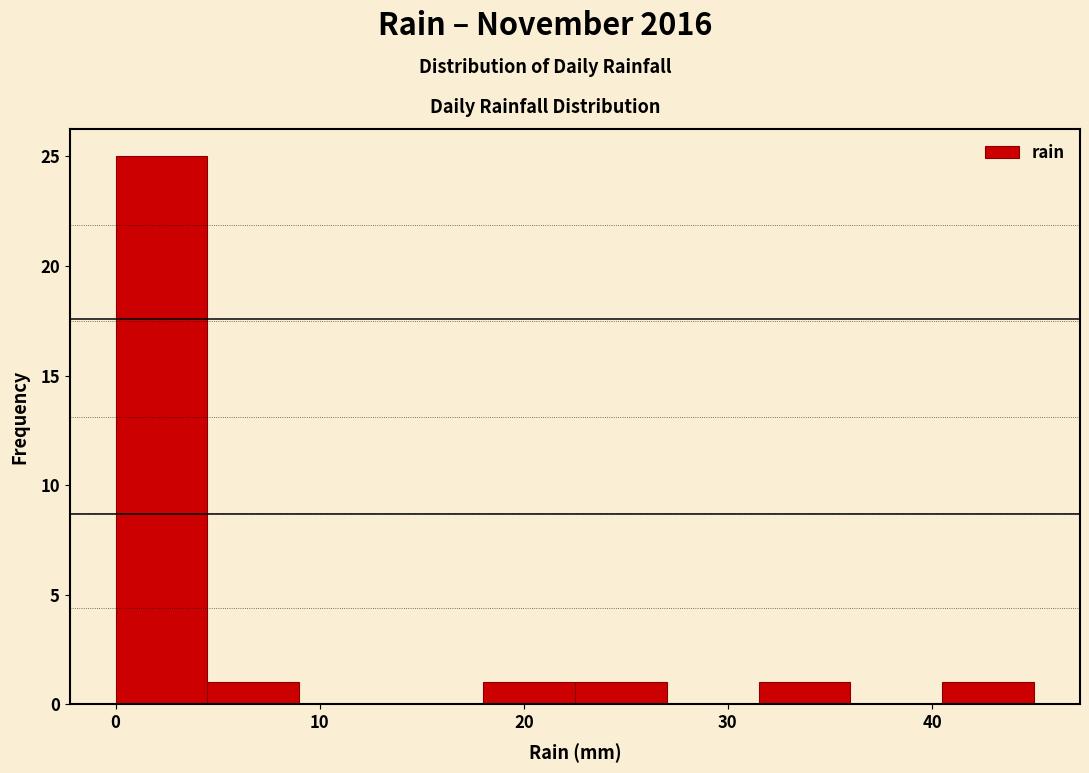

Reading left to right, list every bar in this chart as the range it spans on the x-axis followed by its height. Neither the bar edges nor the heights are printed on the chart, so give them approximately, as read against the axes.

0.0 to 4.5: 25
4.5 to 9.0: 1
9.0 to 13.5: 0
13.5 to 18.0: 0
18.0 to 22.5: 1
22.5 to 27.0: 1
27.0 to 31.5: 0
31.5 to 36.0: 1
36.0 to 40.5: 0
40.5 to 45.0: 1